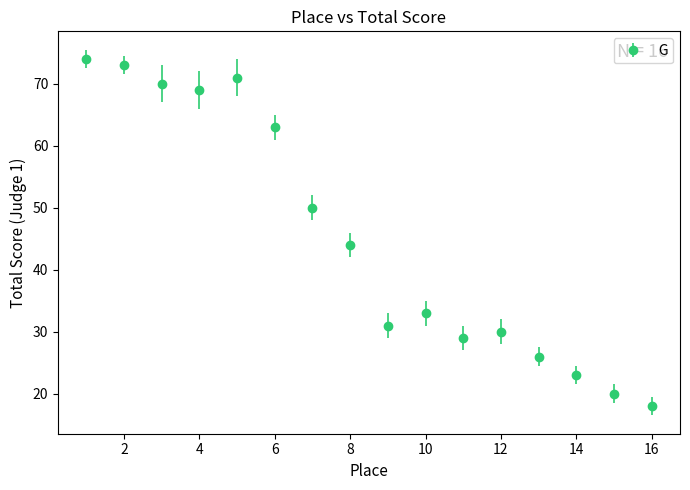

What is the greatest value displayed?

74